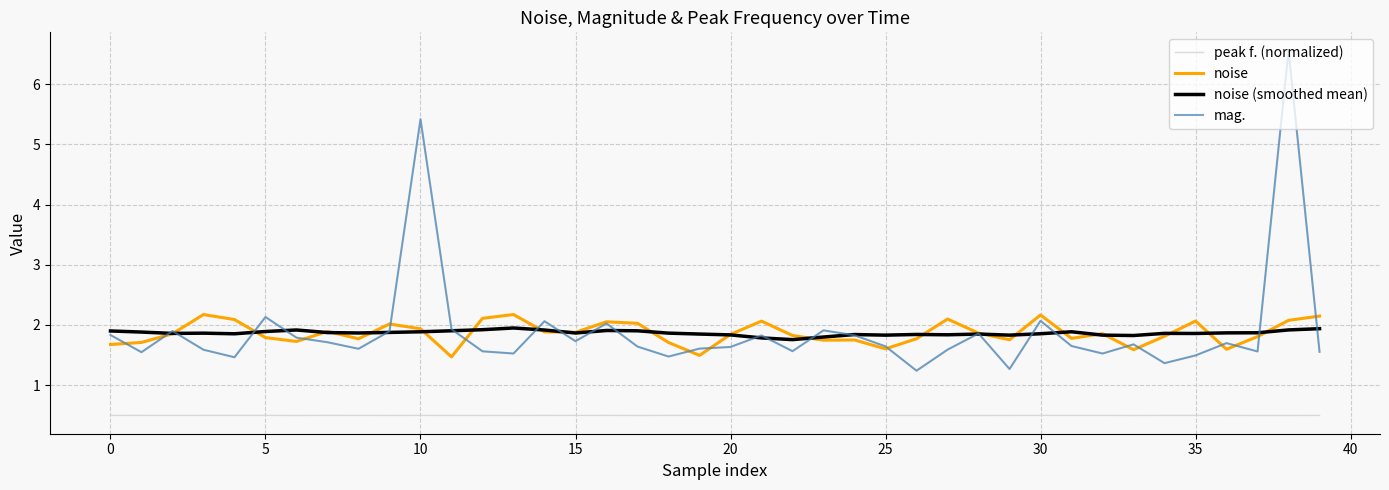

Which series has the widest spread of values?

mag.